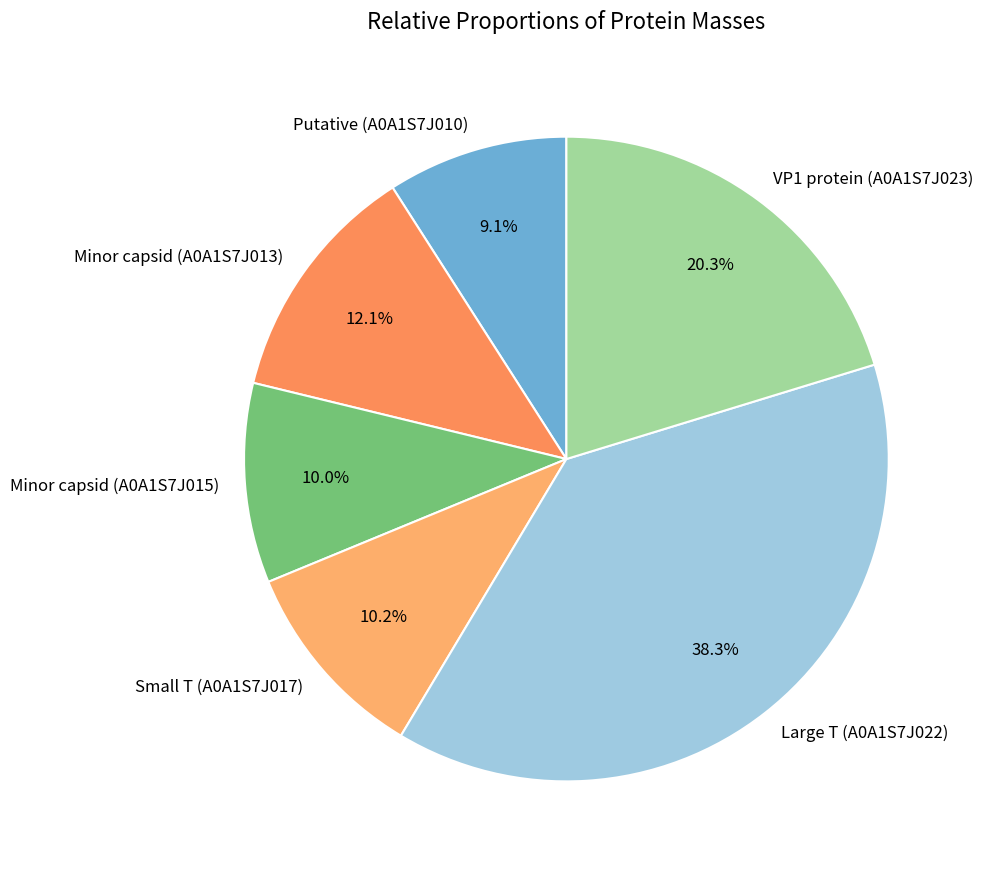

To the nearest percent, what percentage of the pie is Minor capsid (A0A1S7J015)?

10%